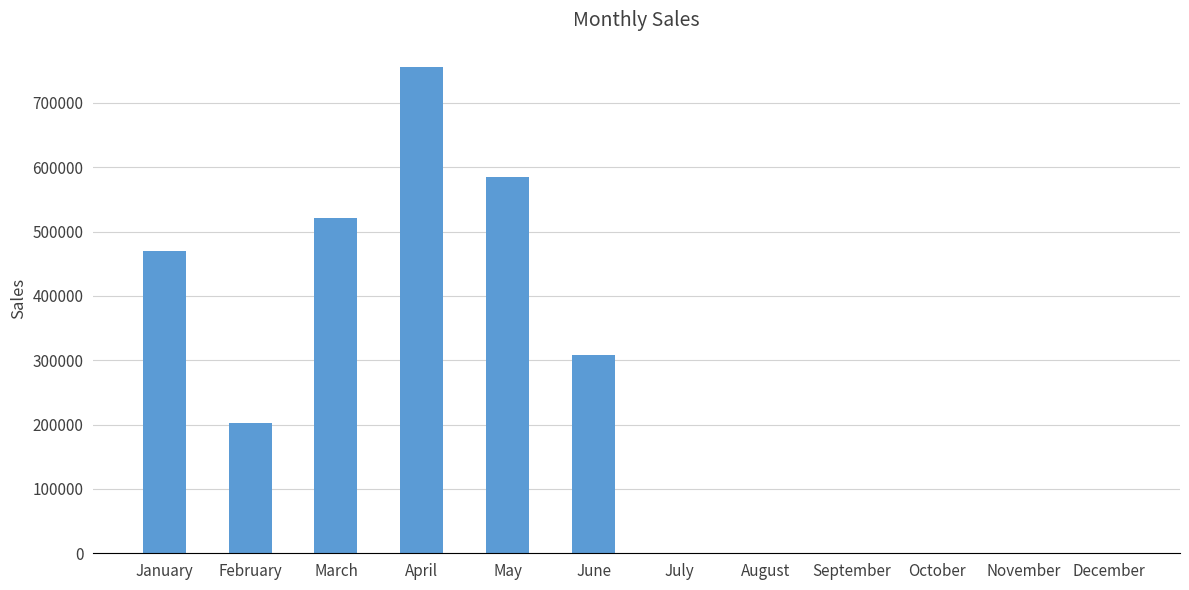

The value at June is 479271. True or false?

False